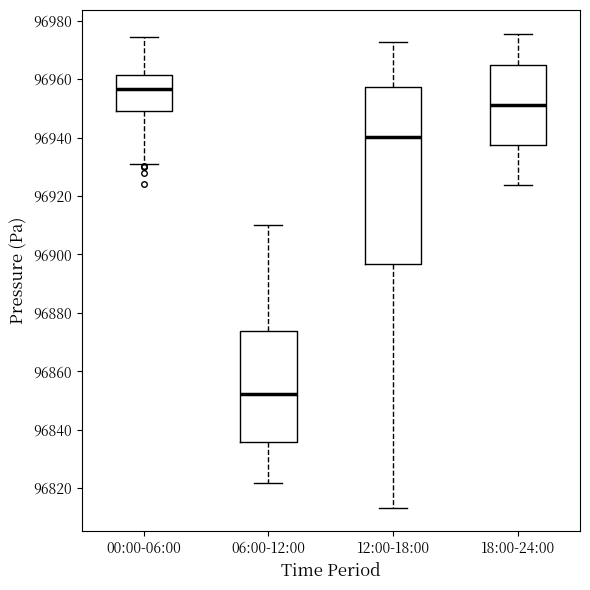

Comparing the boxes themselves (not the whiskers), which one is the tallest?

12:00-18:00